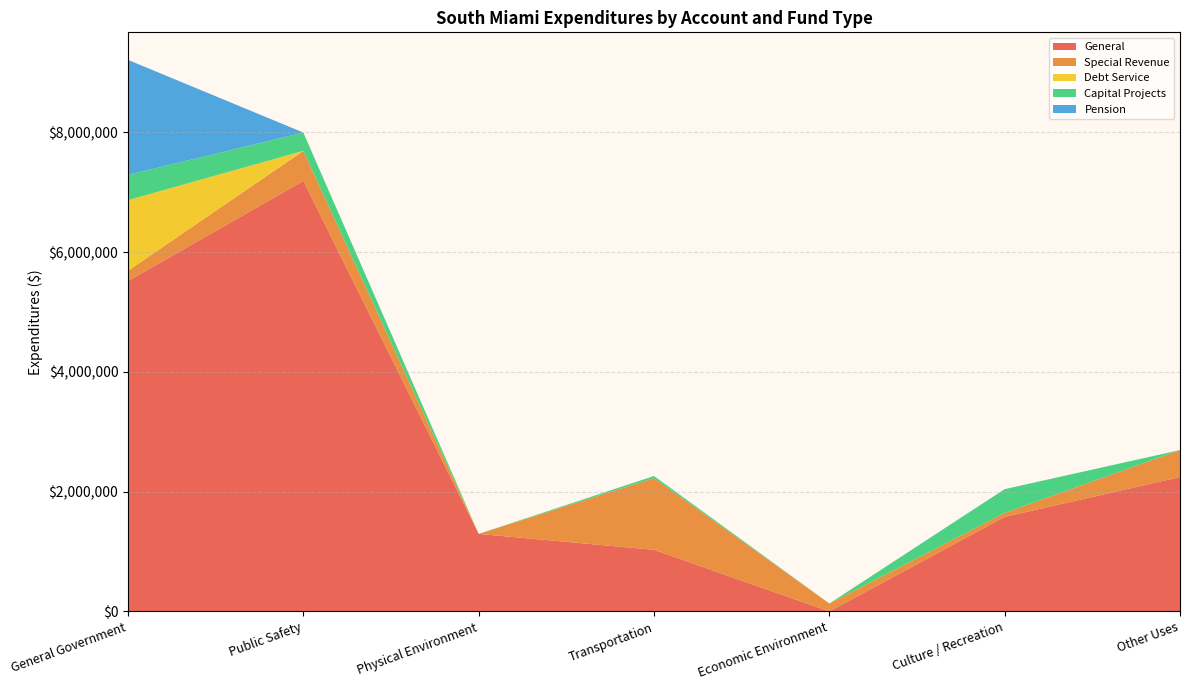

Reading left to right, extract all data points from this chart.

General: General Government=5519648	Public Safety=7191037	Physical Environment=1295317	Transportation=1029657	Economic Environment=0	Culture / Recreation=1580431	Other Uses=2244198
Special Revenue: General Government=170244	Public Safety=501927	Physical Environment=0	Transportation=1197593	Economic Environment=132979	Culture / Recreation=66230	Other Uses=451322
Debt Service: General Government=1180164	Public Safety=0	Physical Environment=0	Transportation=0	Economic Environment=0	Culture / Recreation=0	Other Uses=0
Capital Projects: General Government=421863	Public Safety=305328	Physical Environment=0	Transportation=35124	Economic Environment=0	Culture / Recreation=396527	Other Uses=0
Pension: General Government=1919774	Public Safety=0	Physical Environment=0	Transportation=0	Economic Environment=0	Culture / Recreation=0	Other Uses=0